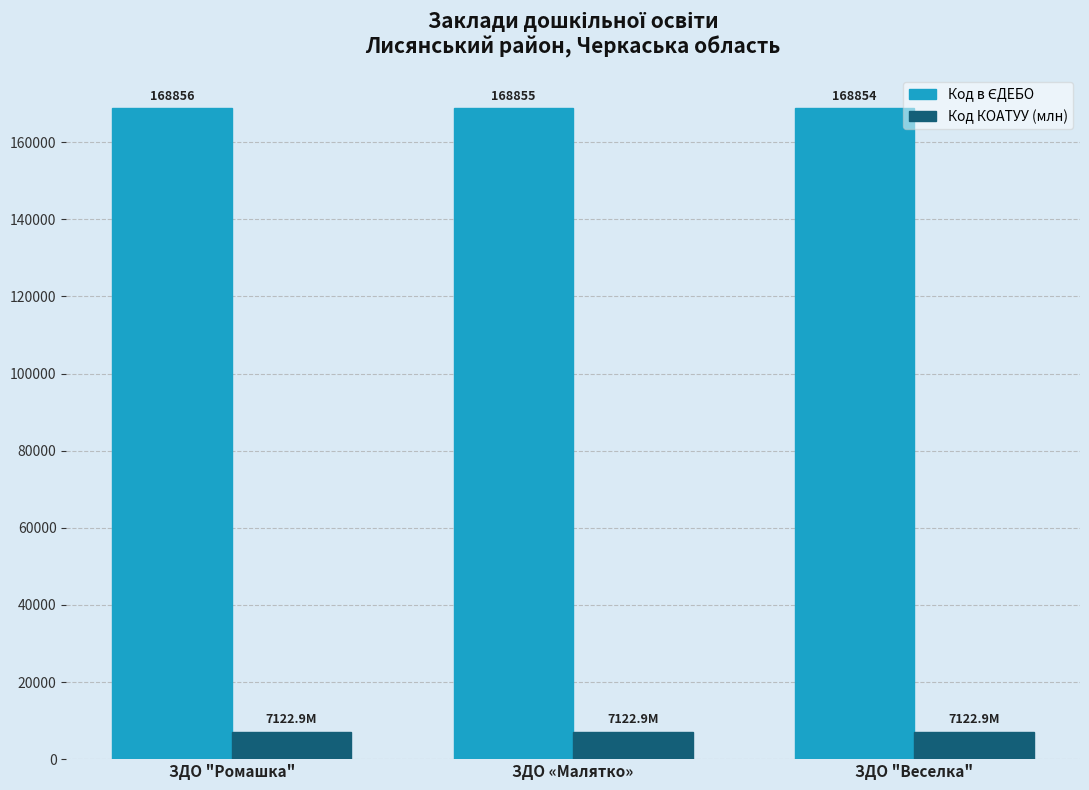

At how many categories does at least one series exceed 17559?

3